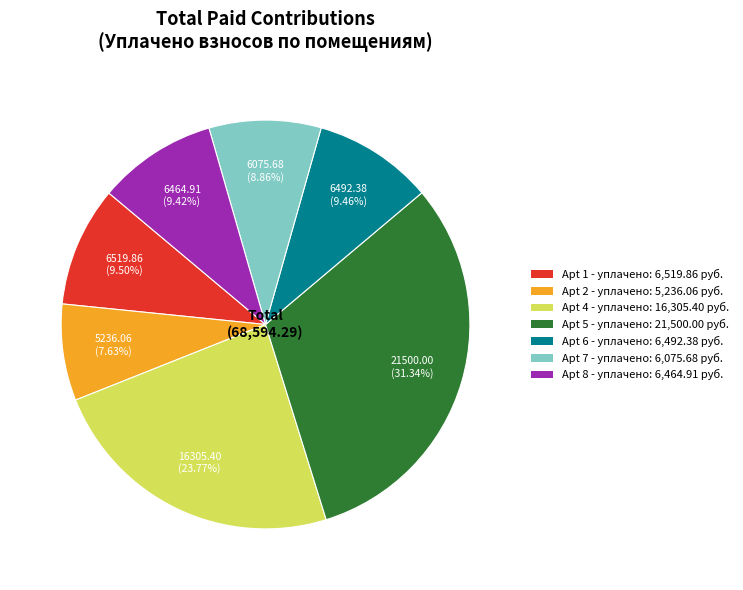

Do Apt 6 - уплачено: 6,492.38 руб. and Apt 4 - уплачено: 16,305.40 руб. together represent more than half of the pie?

No